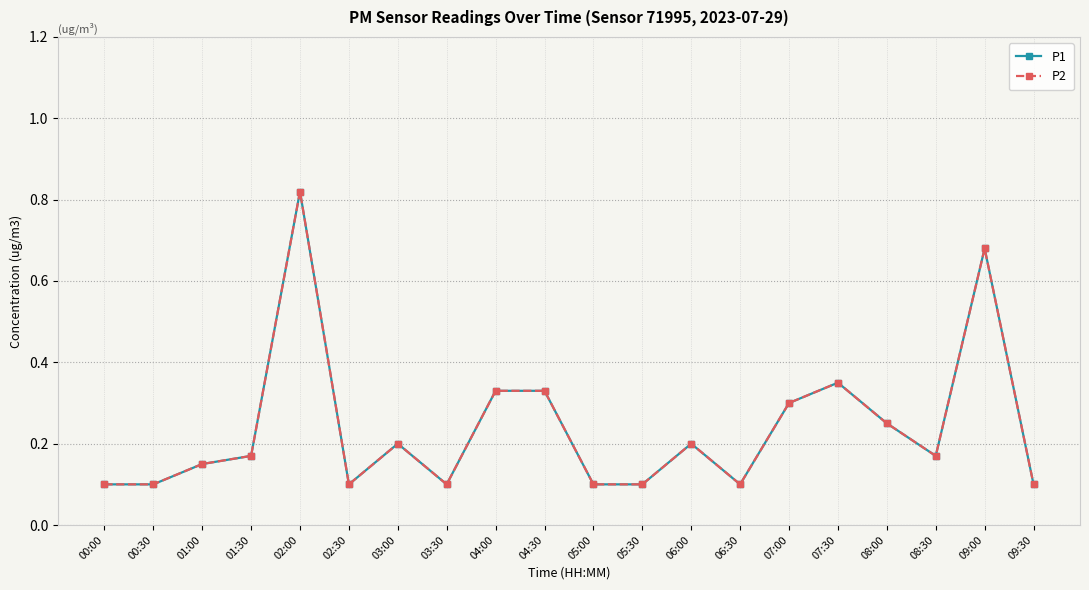

At which category is the sum across all series the highest?

02:00